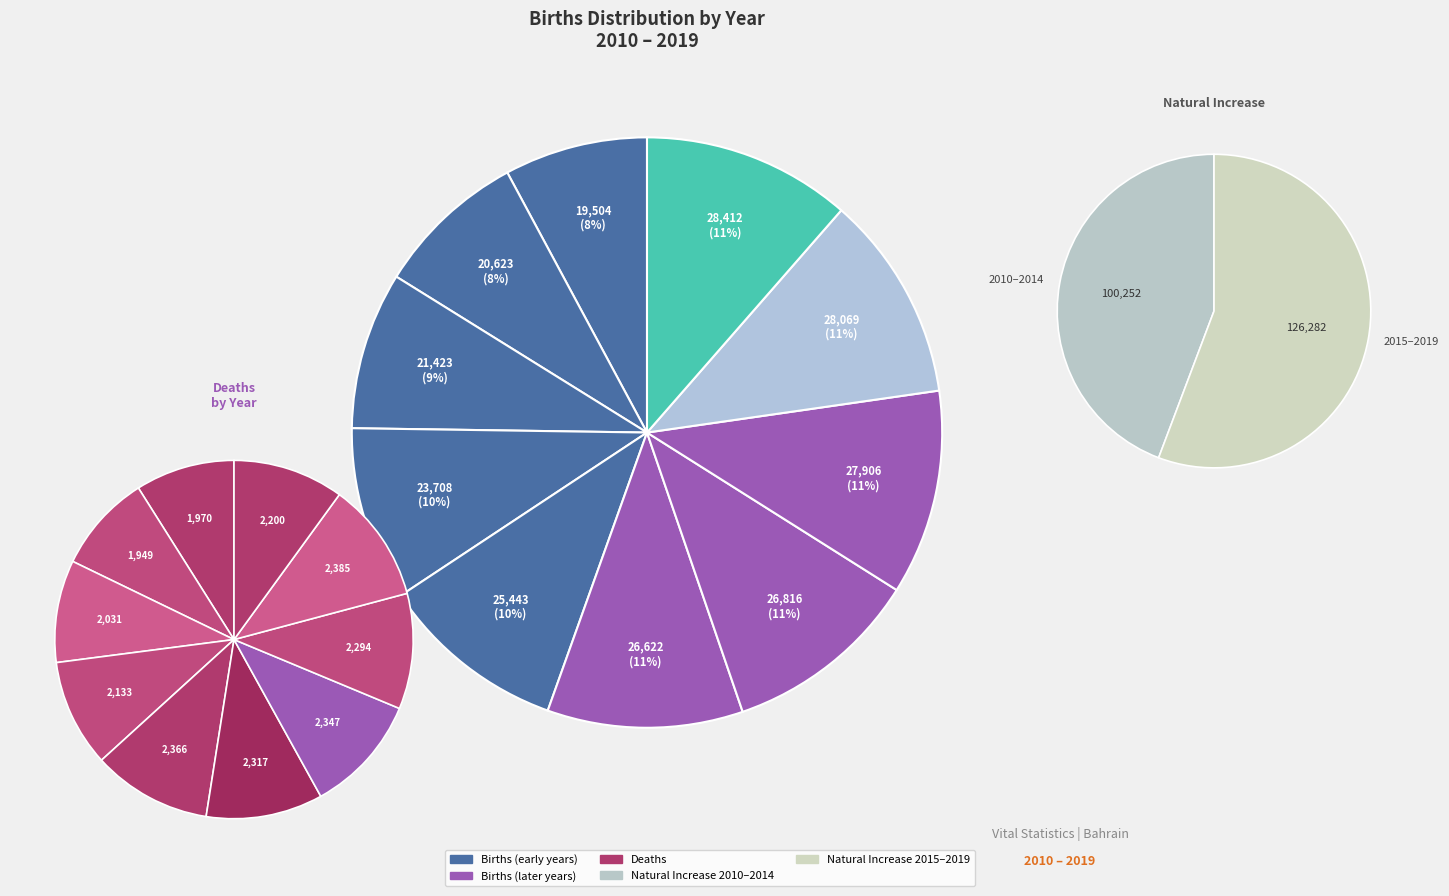

How many segments does this pie chart have?

10